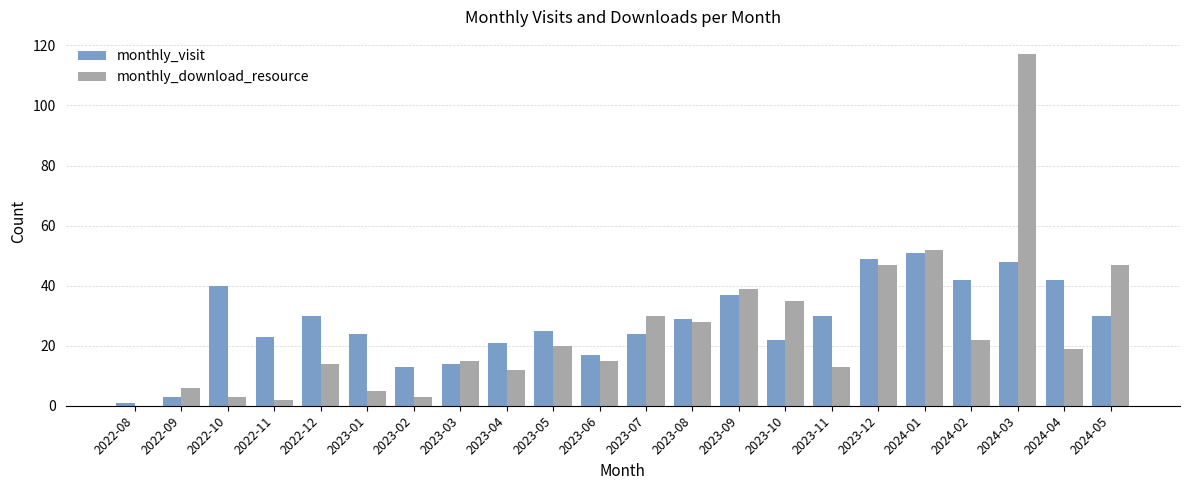

How many values in monthly_download_resource are above zero?

21